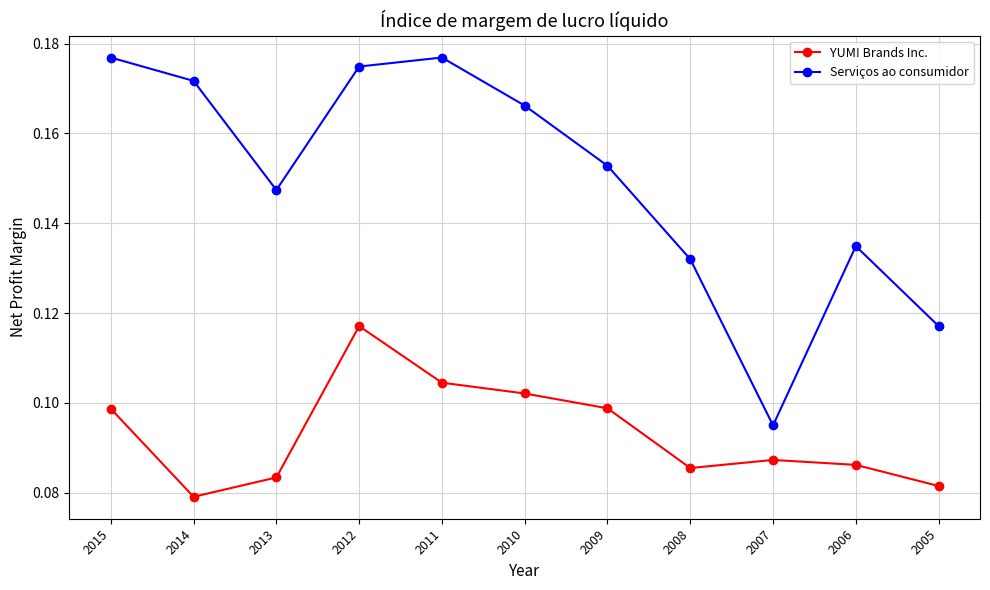

How many lines are shown in the chart?

2